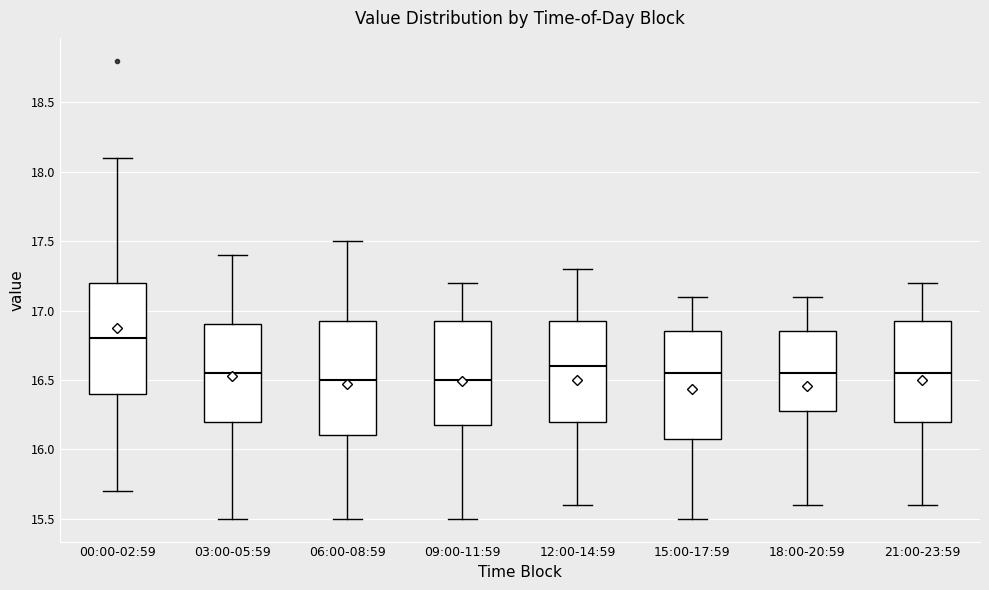

Which box has the highest median line?

00:00-02:59